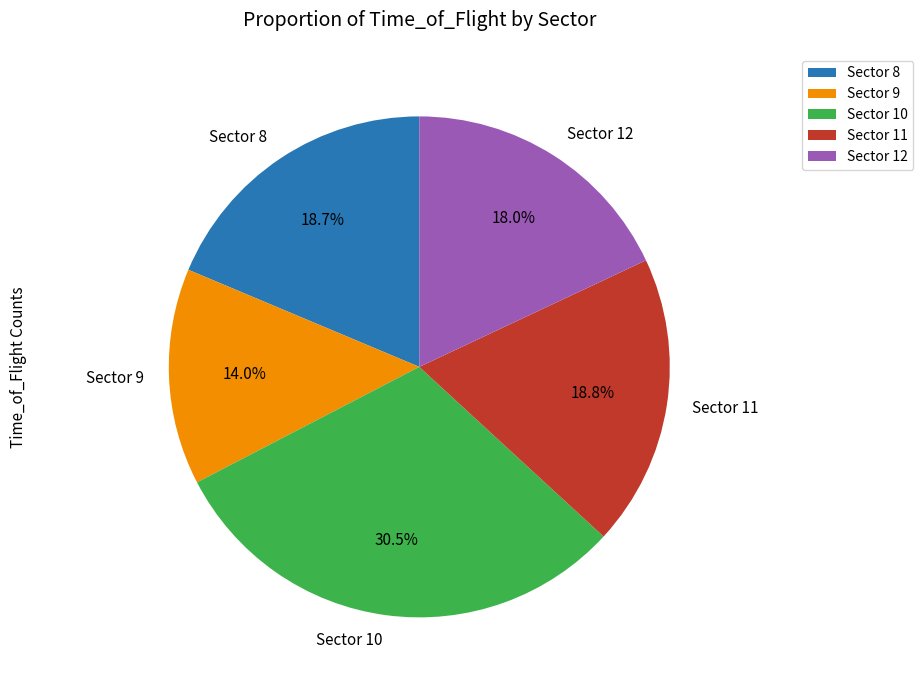

Does Sector 12 account for over 50% of the chart?

No